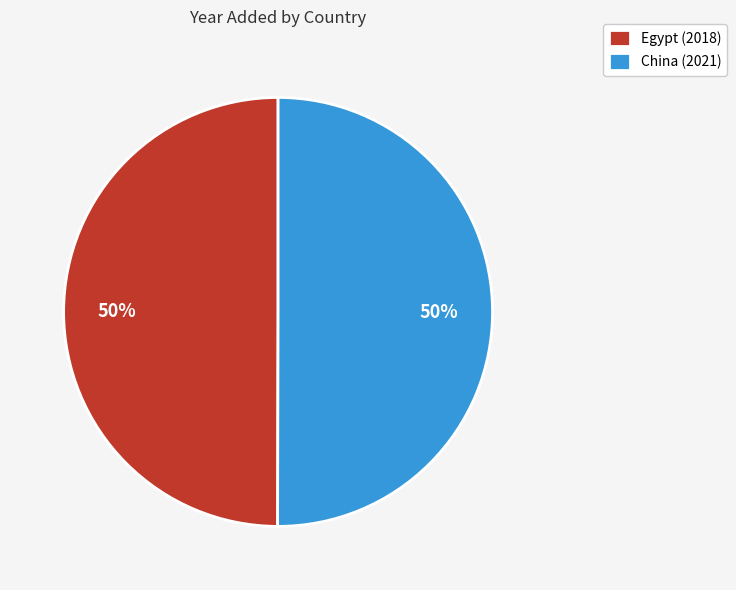

Combined, do China (2021) and Egypt (2018) account for over 50%?

Yes